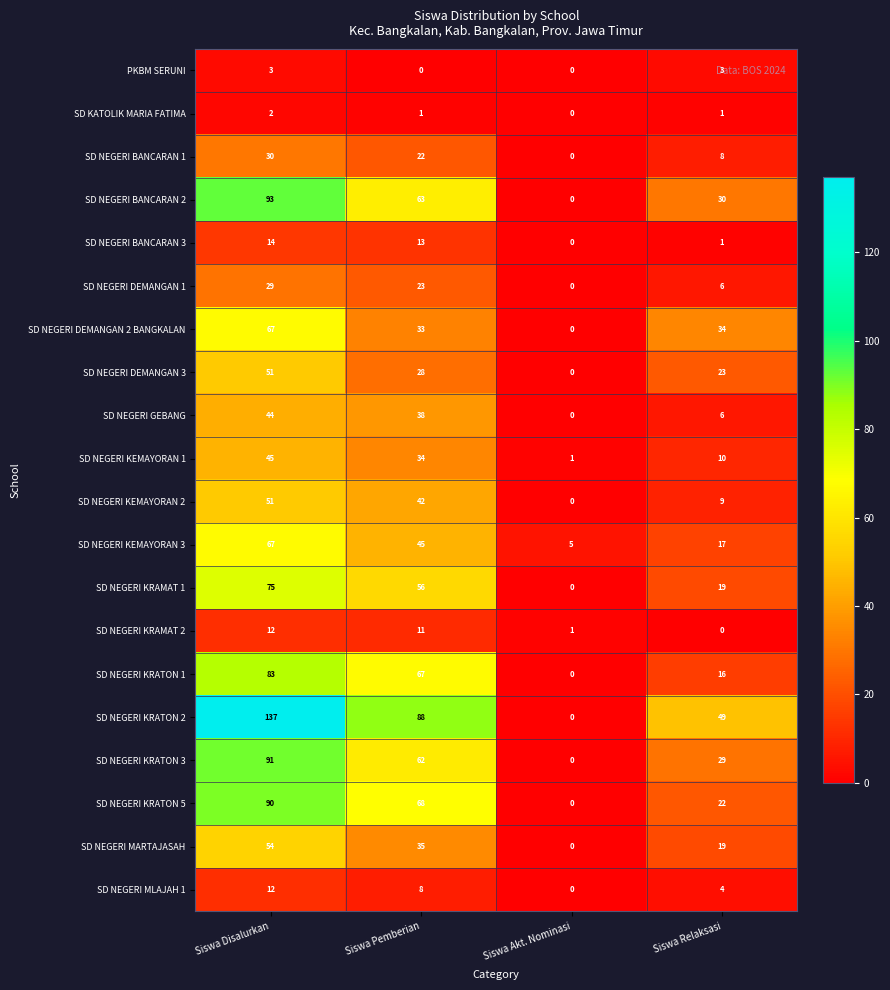

What is the average value of the SD NEGERI KRATON 5 series?

45